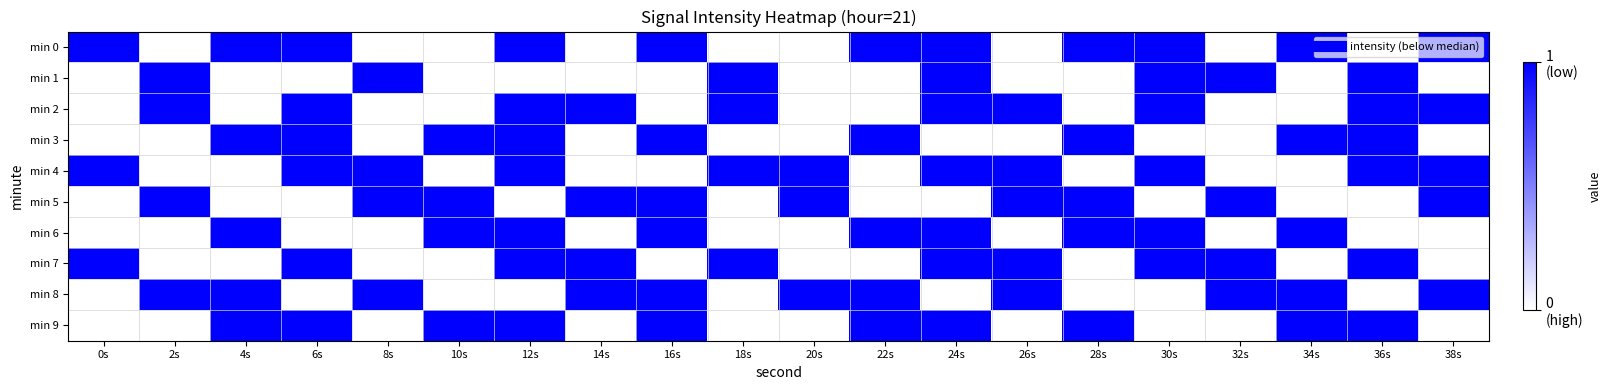

Rank the series at 6s from highest to lowest value.

min 0, min 2, min 3, min 4, min 7, min 9, min 1, min 5, min 6, min 8